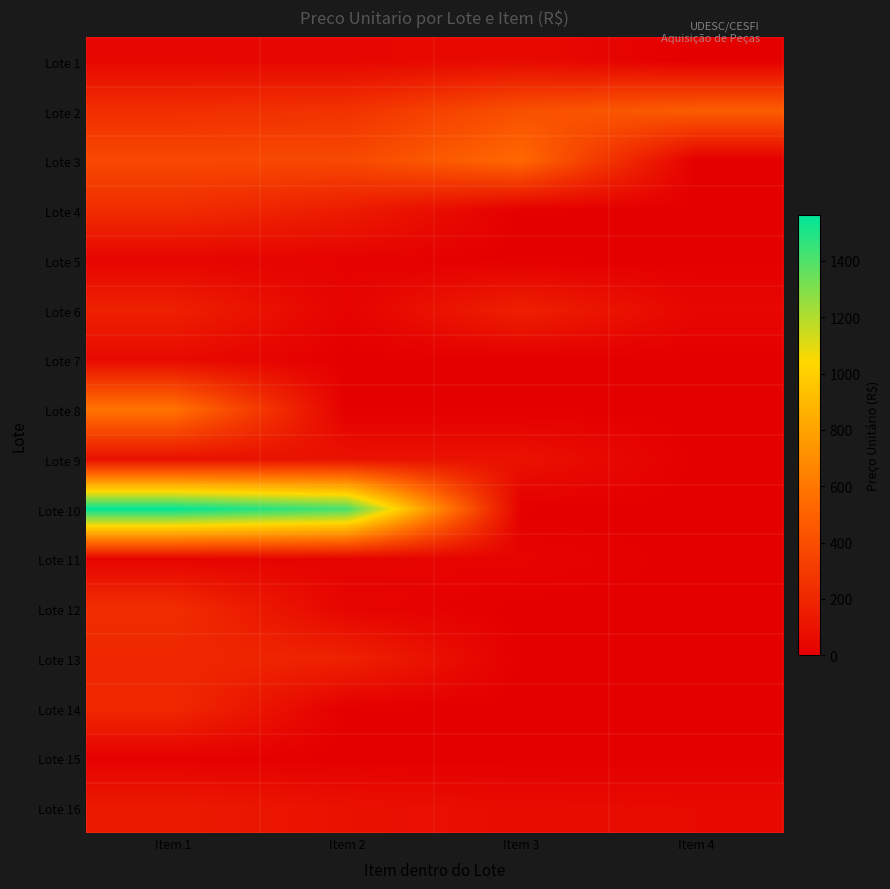

Between Item 1 and Item 4, which series saw the biggest shift?

Lote 10